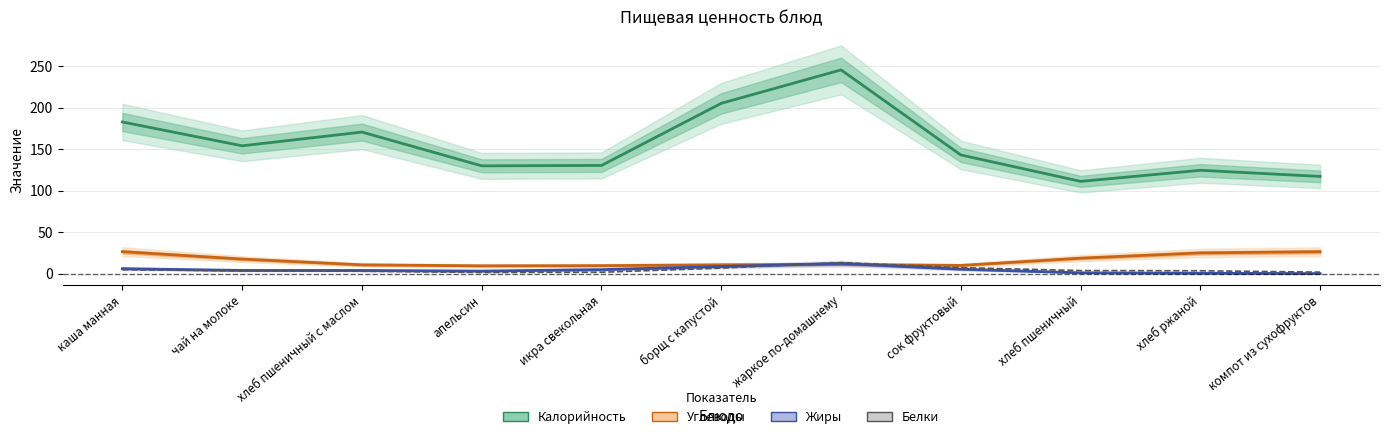

True or false: Углеводы has a value of 10.8 at хлеб пшеничный с маслом.

True